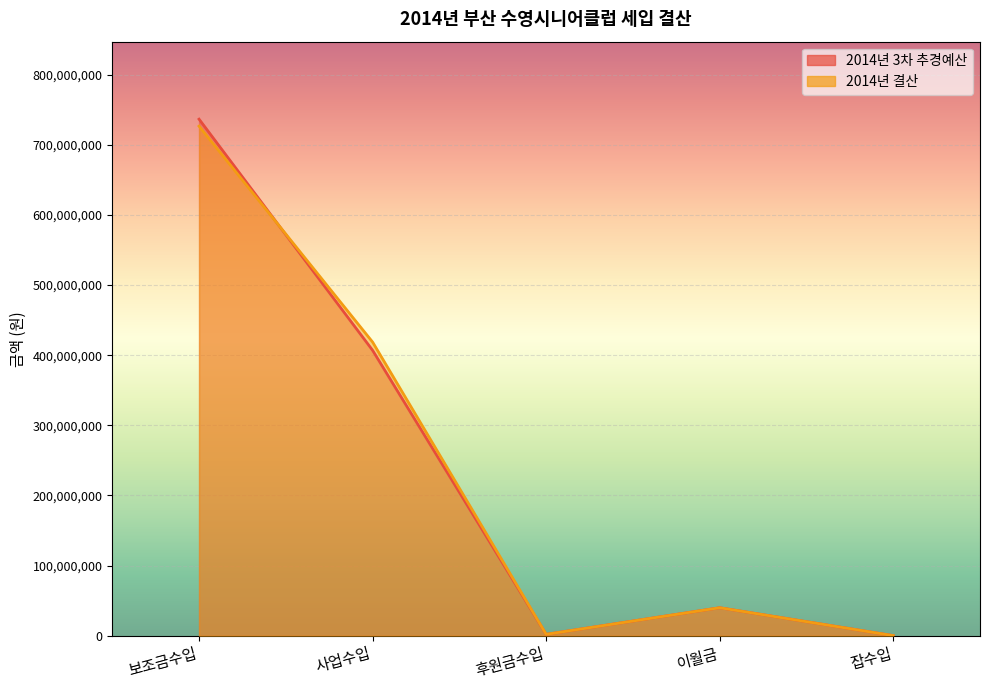

Is the value of 2014년 3차 추경예산 at 사업수입 greater than the value of 2014년 결산 at 후원금수입?

Yes